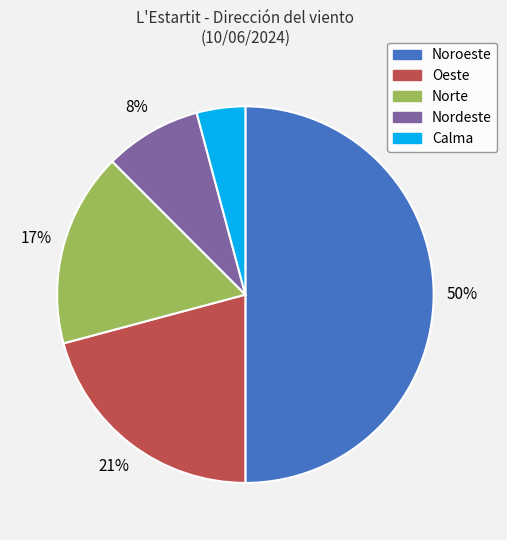

To the nearest percent, what is the average slice percentage?

20%